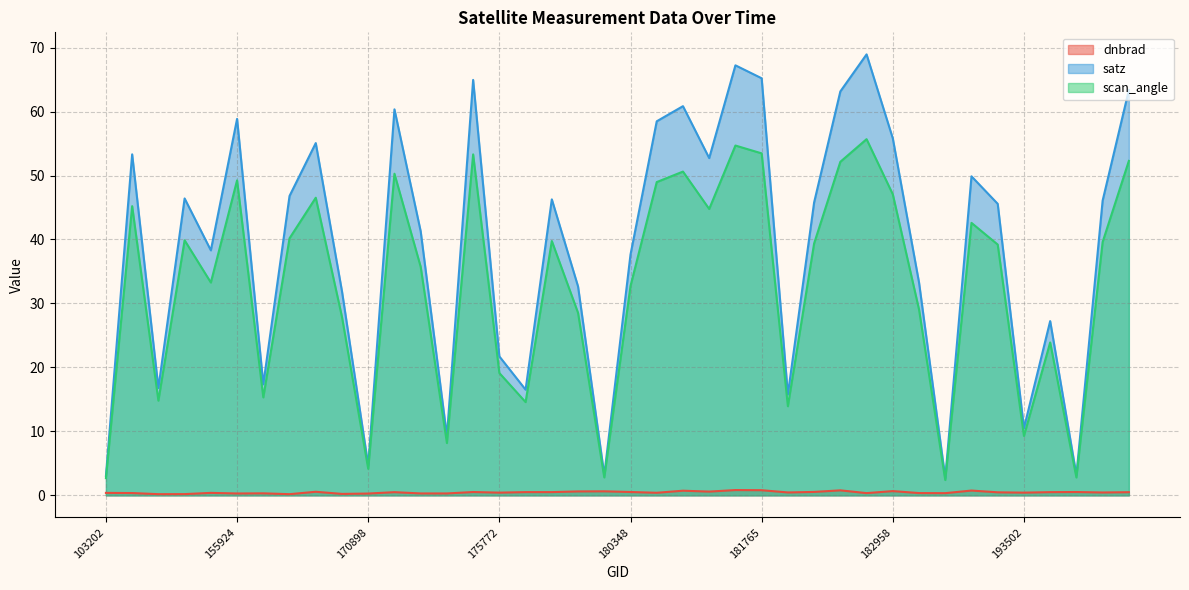

True or false: dnbrad and satz intersect in this chart.

False